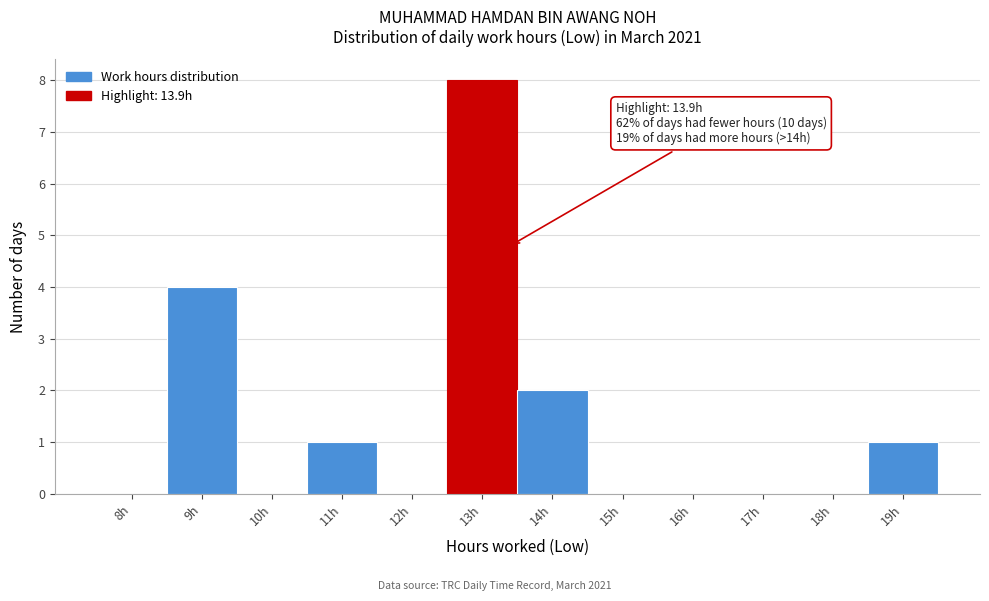

Reading left to right, list all the values displayed in this chart.

8h=0	9h=4	10h=0	11h=1	12h=0	13h=8	14h=2	15h=0	16h=0	17h=0	18h=0	19h=1